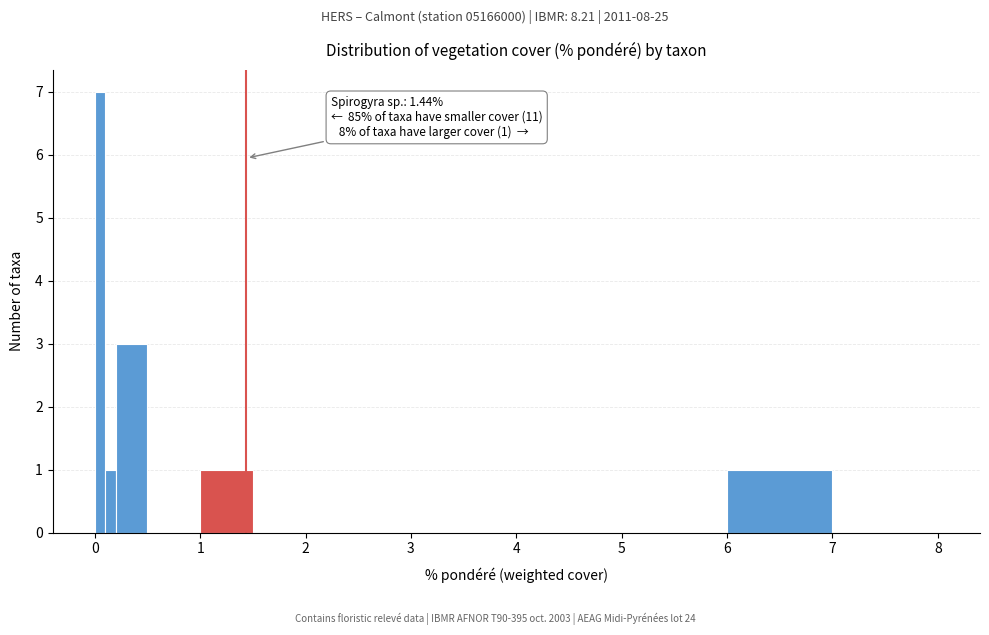

Around what value on the x-axis is the tallest bar? Give the approximate position of its centre, as read against the axis.

0.1